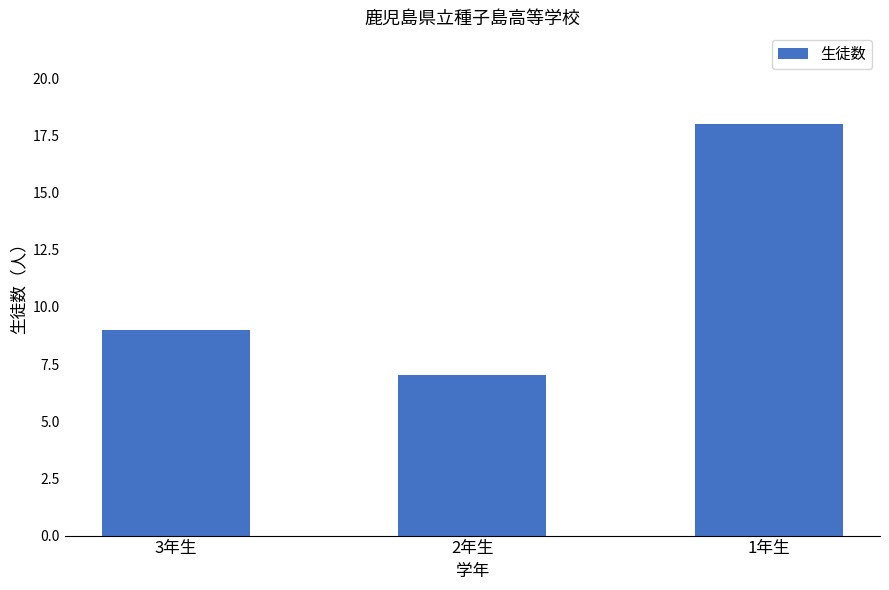

Approximately how many times larger is the value at 3年生 compared to 2年生?

1.3